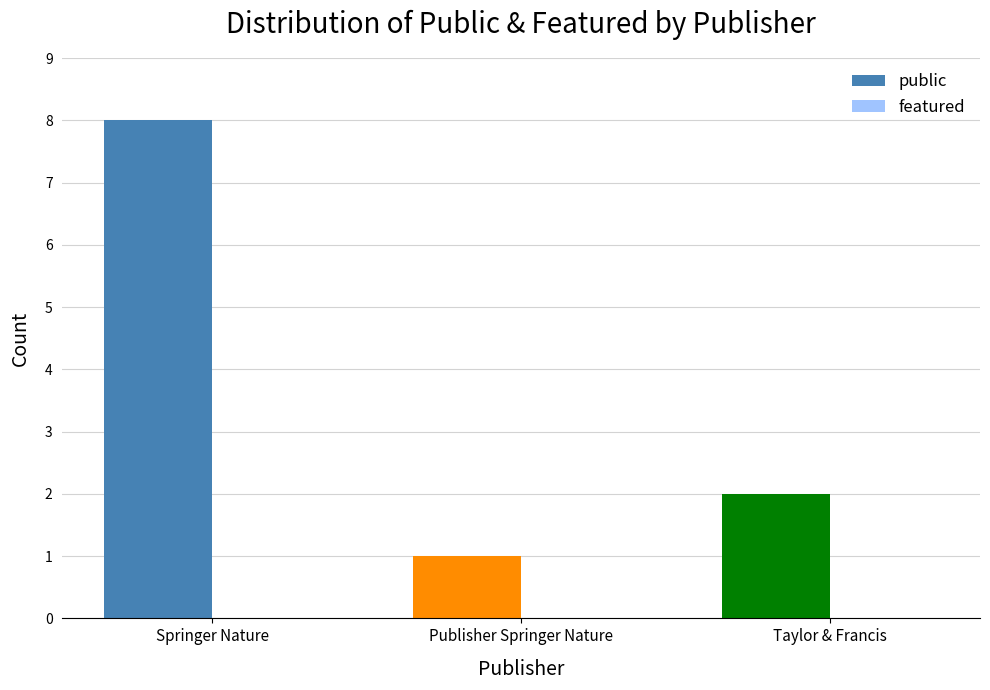

What is the change in value from Publisher Springer Nature to Taylor & Francis?

+1